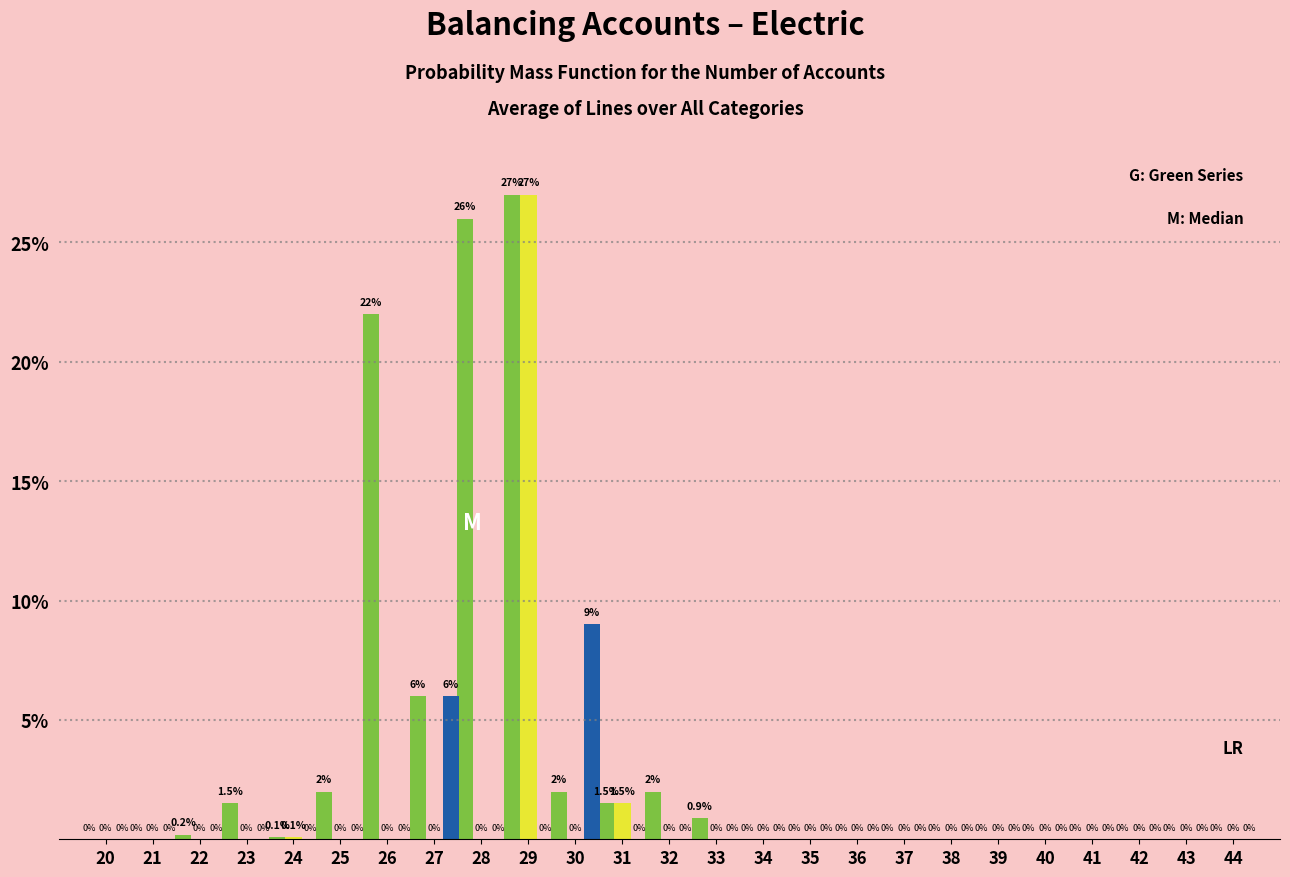

Which category has the highest value across all series?

29